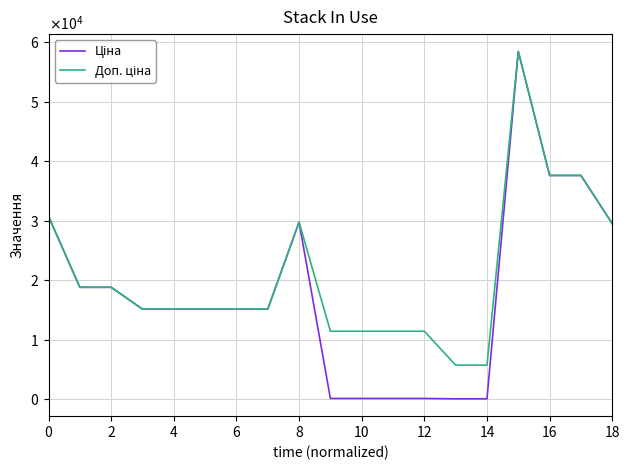

Which series has the widest spread of values?

Ціна